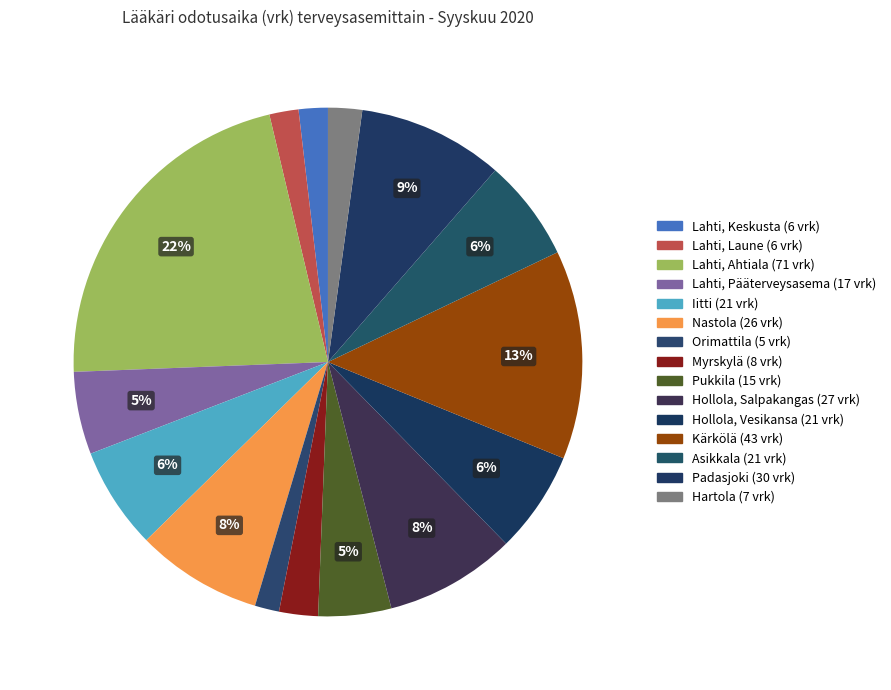

What is the largest slice in the pie chart?

Lahti, Ahtiala